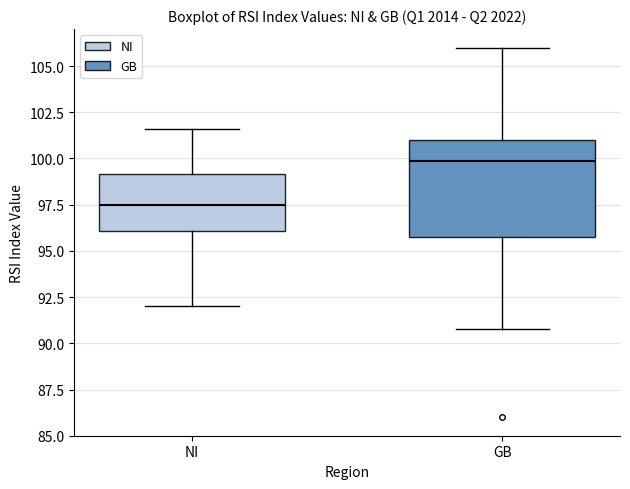

Which box's median line is the lowest?

NI